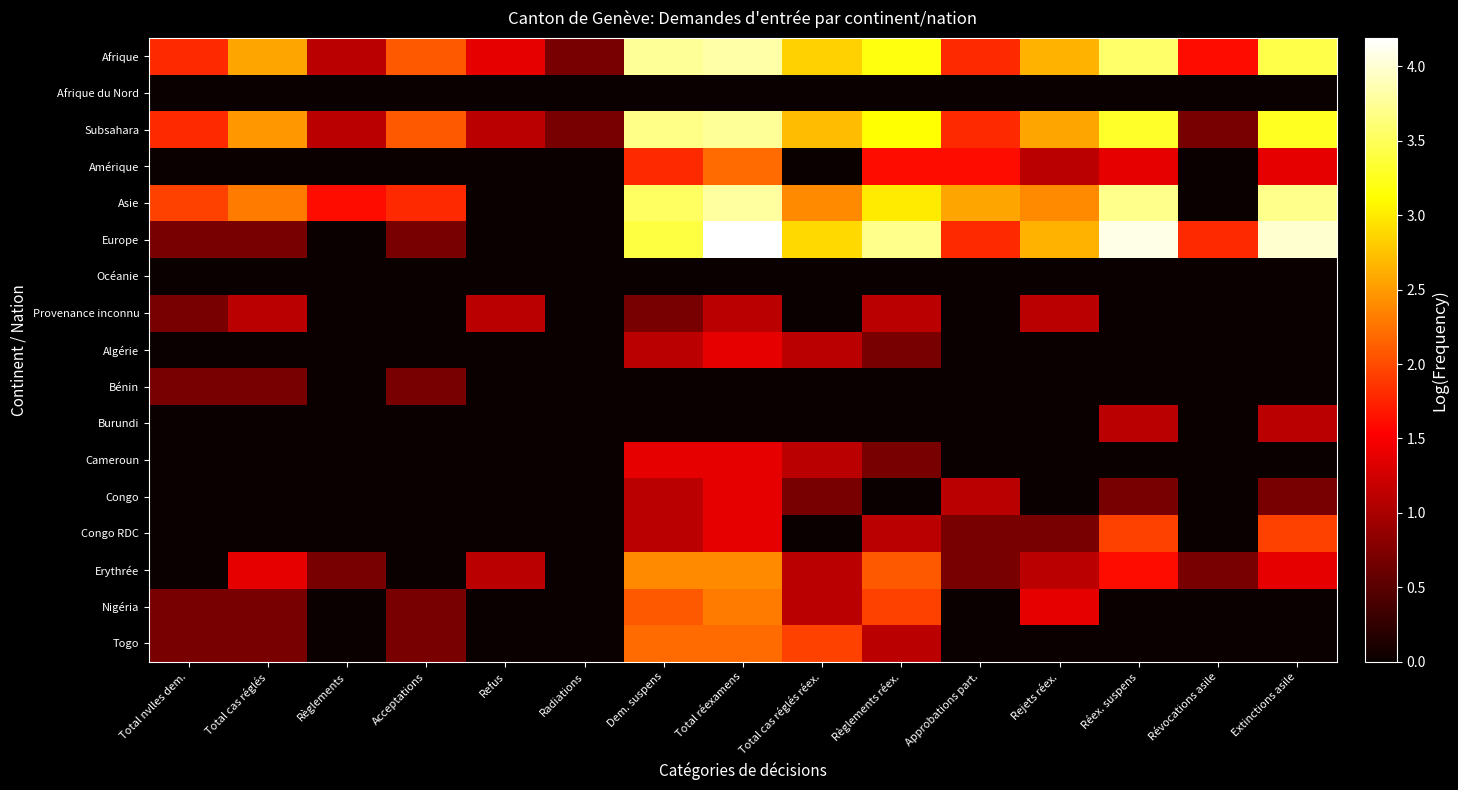

Reading right to left, what are all the values shown in this chart?

Afrique: Extinctions asile=3.4	Révocations asile=1.6	Réex. suspens=3.6	Rejets réex.=2.6	Approbations part.=1.8	Règlements réex.=3.2	Total cas réglés réex.=2.8	Total réexamens=3.8	Dem. suspens=3.8	Radiations=0.7	Refus=1.4	Acceptations=2.1	Règlements=1.1	Total cas réglés=2.6	Total nvlles dem.=1.8
Afrique du Nord: Extinctions asile=0.0	Révocations asile=0.0	Réex. suspens=0.0	Rejets réex.=0.0	Approbations part.=0.0	Règlements réex.=0.0	Total cas réglés réex.=0.0	Total réexamens=0.0	Dem. suspens=0.0	Radiations=0.0	Refus=0.0	Acceptations=0.0	Règlements=0.0	Total cas réglés=0.0	Total nvlles dem.=0.0
Subsahara: Extinctions asile=3.3	Révocations asile=0.7	Réex. suspens=3.3	Rejets réex.=2.6	Approbations part.=1.8	Règlements réex.=3.1	Total cas réglés réex.=2.7	Total réexamens=3.8	Dem. suspens=3.7	Radiations=0.7	Refus=1.1	Acceptations=2.1	Règlements=1.1	Total cas réglés=2.5	Total nvlles dem.=1.8
Amérique: Extinctions asile=1.4	Révocations asile=0.0	Réex. suspens=1.4	Rejets réex.=1.1	Approbations part.=1.6	Règlements réex.=1.6	Total cas réglés réex.=0.0	Total réexamens=2.2	Dem. suspens=1.8	Radiations=0.0	Refus=0.0	Acceptations=0.0	Règlements=0.0	Total cas réglés=0.0	Total nvlles dem.=0.0
Asie: Extinctions asile=3.7	Révocations asile=0.0	Réex. suspens=3.7	Rejets réex.=2.4	Approbations part.=2.6	Règlements réex.=3.0	Total cas réglés réex.=2.4	Total réexamens=3.8	Dem. suspens=3.5	Radiations=0.0	Refus=0.0	Acceptations=1.8	Règlements=1.6	Total cas réglés=2.3	Total nvlles dem.=1.9
Europe: Extinctions asile=4.0	Révocations asile=1.8	Réex. suspens=4.1	Rejets réex.=2.6	Approbations part.=1.8	Règlements réex.=3.7	Total cas réglés réex.=2.9	Total réexamens=4.2	Dem. suspens=3.4	Radiations=0.0	Refus=0.0	Acceptations=0.7	Règlements=0.0	Total cas réglés=0.7	Total nvlles dem.=0.7
Océanie: Extinctions asile=0.0	Révocations asile=0.0	Réex. suspens=0.0	Rejets réex.=0.0	Approbations part.=0.0	Règlements réex.=0.0	Total cas réglés réex.=0.0	Total réexamens=0.0	Dem. suspens=0.0	Radiations=0.0	Refus=0.0	Acceptations=0.0	Règlements=0.0	Total cas réglés=0.0	Total nvlles dem.=0.0
Provenance inconnu: Extinctions asile=0.0	Révocations asile=0.0	Réex. suspens=0.0	Rejets réex.=1.1	Approbations part.=0.0	Règlements réex.=1.1	Total cas réglés réex.=0.0	Total réexamens=1.1	Dem. suspens=0.7	Radiations=0.0	Refus=1.1	Acceptations=0.0	Règlements=0.0	Total cas réglés=1.1	Total nvlles dem.=0.7
Algérie: Extinctions asile=0.0	Révocations asile=0.0	Réex. suspens=0.0	Rejets réex.=0.0	Approbations part.=0.0	Règlements réex.=0.7	Total cas réglés réex.=1.1	Total réexamens=1.4	Dem. suspens=1.1	Radiations=0.0	Refus=0.0	Acceptations=0.0	Règlements=0.0	Total cas réglés=0.0	Total nvlles dem.=0.0
Bénin: Extinctions asile=0.0	Révocations asile=0.0	Réex. suspens=0.0	Rejets réex.=0.0	Approbations part.=0.0	Règlements réex.=0.0	Total cas réglés réex.=0.0	Total réexamens=0.0	Dem. suspens=0.0	Radiations=0.0	Refus=0.0	Acceptations=0.7	Règlements=0.0	Total cas réglés=0.7	Total nvlles dem.=0.7
Burundi: Extinctions asile=1.1	Révocations asile=0.0	Réex. suspens=1.1	Rejets réex.=0.0	Approbations part.=0.0	Règlements réex.=0.0	Total cas réglés réex.=0.0	Total réexamens=0.0	Dem. suspens=0.0	Radiations=0.0	Refus=0.0	Acceptations=0.0	Règlements=0.0	Total cas réglés=0.0	Total nvlles dem.=0.0
Cameroun: Extinctions asile=0.0	Révocations asile=0.0	Réex. suspens=0.0	Rejets réex.=0.0	Approbations part.=0.0	Règlements réex.=0.7	Total cas réglés réex.=1.1	Total réexamens=1.4	Dem. suspens=1.4	Radiations=0.0	Refus=0.0	Acceptations=0.0	Règlements=0.0	Total cas réglés=0.0	Total nvlles dem.=0.0
Congo: Extinctions asile=0.7	Révocations asile=0.0	Réex. suspens=0.7	Rejets réex.=0.0	Approbations part.=1.1	Règlements réex.=0.0	Total cas réglés réex.=0.7	Total réexamens=1.4	Dem. suspens=1.1	Radiations=0.0	Refus=0.0	Acceptations=0.0	Règlements=0.0	Total cas réglés=0.0	Total nvlles dem.=0.0
Congo RDC: Extinctions asile=1.9	Révocations asile=0.0	Réex. suspens=1.9	Rejets réex.=0.7	Approbations part.=0.7	Règlements réex.=1.1	Total cas réglés réex.=0.0	Total réexamens=1.4	Dem. suspens=1.1	Radiations=0.0	Refus=0.0	Acceptations=0.0	Règlements=0.0	Total cas réglés=0.0	Total nvlles dem.=0.0
Erythrée: Extinctions asile=1.4	Révocations asile=0.7	Réex. suspens=1.6	Rejets réex.=1.1	Approbations part.=0.7	Règlements réex.=2.1	Total cas réglés réex.=1.1	Total réexamens=2.4	Dem. suspens=2.4	Radiations=0.0	Refus=1.1	Acceptations=0.0	Règlements=0.7	Total cas réglés=1.4	Total nvlles dem.=0.0
Nigéria: Extinctions asile=0.0	Révocations asile=0.0	Réex. suspens=0.0	Rejets réex.=1.4	Approbations part.=0.0	Règlements réex.=1.9	Total cas réglés réex.=1.1	Total réexamens=2.3	Dem. suspens=2.1	Radiations=0.0	Refus=0.0	Acceptations=0.7	Règlements=0.0	Total cas réglés=0.7	Total nvlles dem.=0.7
Togo: Extinctions asile=0.0	Révocations asile=0.0	Réex. suspens=0.0	Rejets réex.=0.0	Approbations part.=0.0	Règlements réex.=1.1	Total cas réglés réex.=1.9	Total réexamens=2.2	Dem. suspens=2.2	Radiations=0.0	Refus=0.0	Acceptations=0.7	Règlements=0.0	Total cas réglés=0.7	Total nvlles dem.=0.7